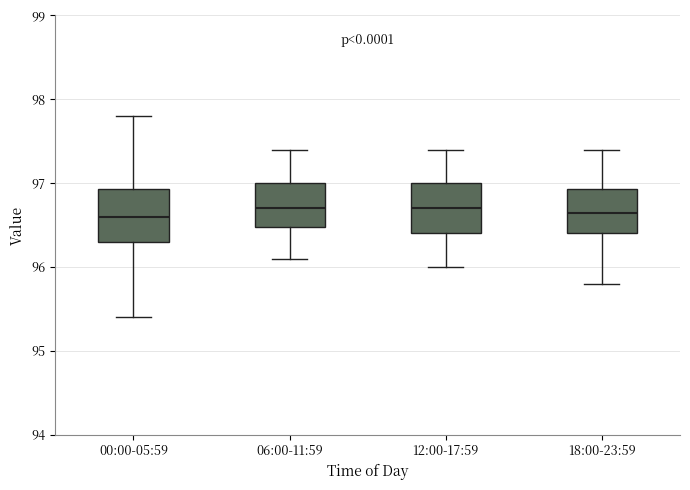

Where is the lower edge of the box for 12:00-17:59 on the y-axis? The values are not printed on the chart, so give them approximately, as read against the axis.

96.4